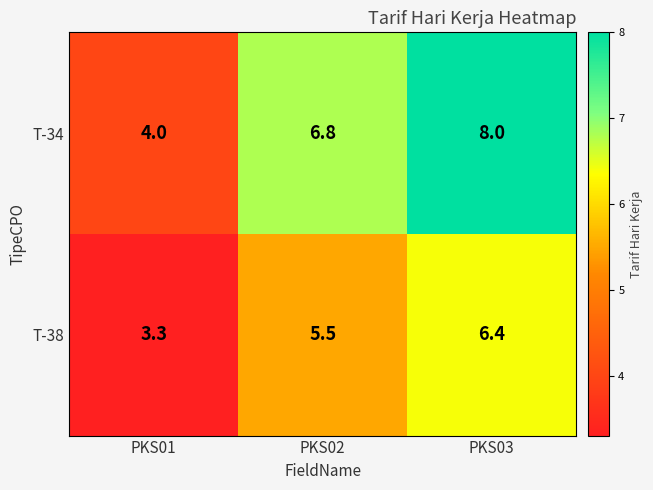

What is the sum of the T-34 values at PKS02 and PKS03?

14.8